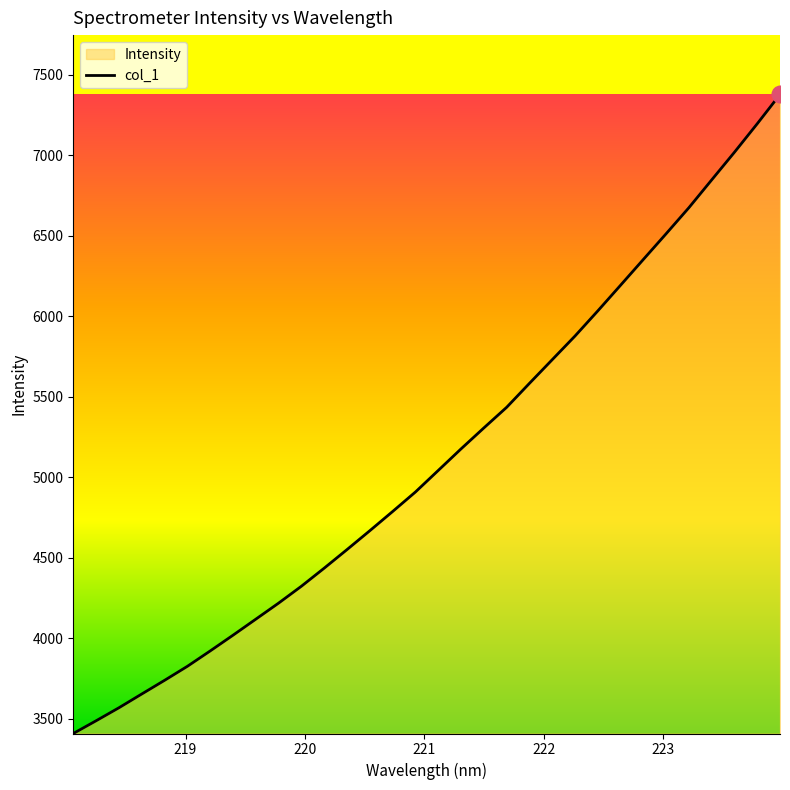

What is the difference between the maximum and minimum values?

3969.0